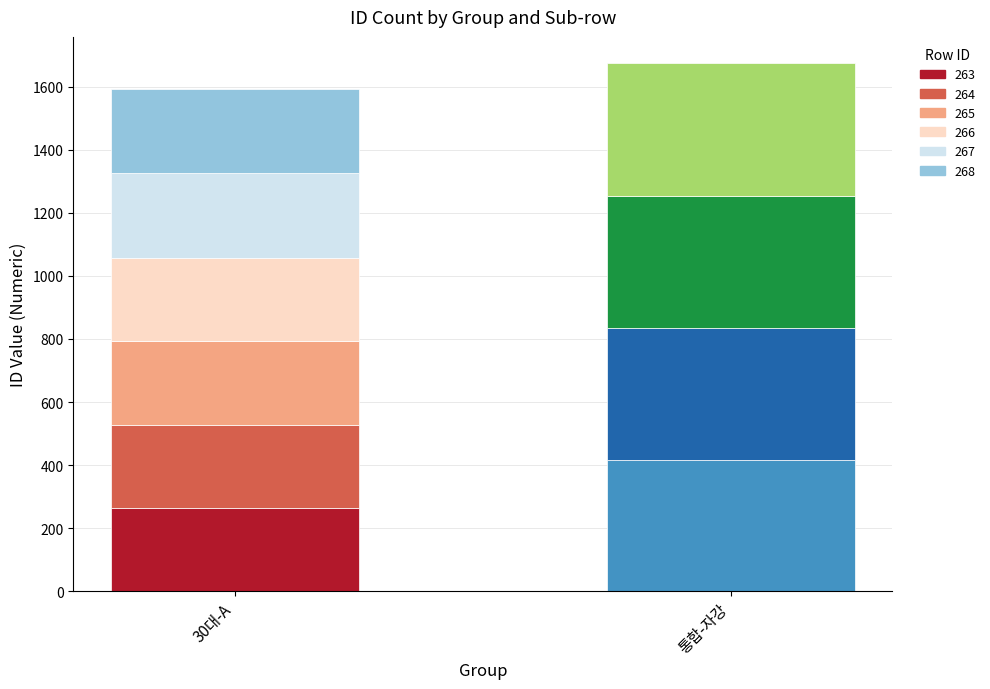

What value does the data have at 268?

268